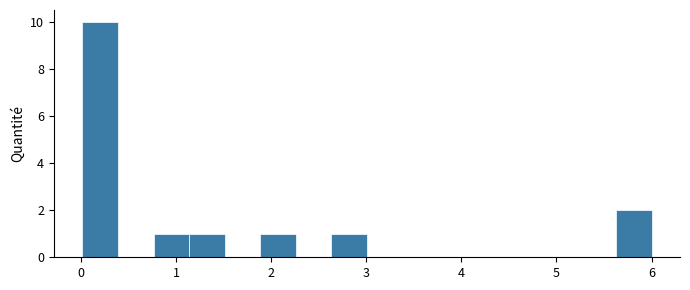

Read against the x-axis, roughly where is the centre of the tallest bar?

0.2